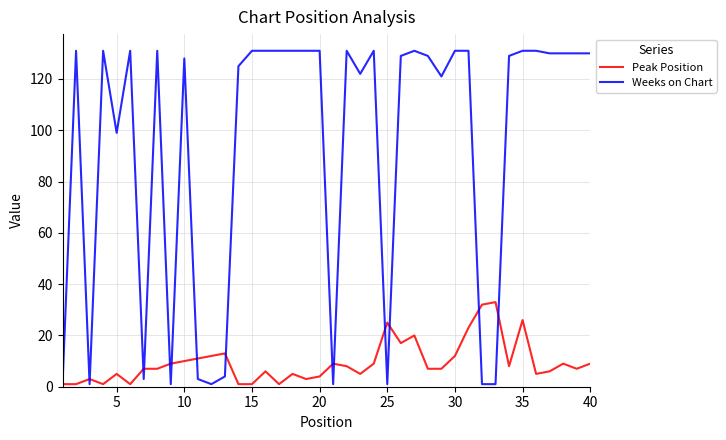

What is the sum of all Weeks on Chart values?

3747